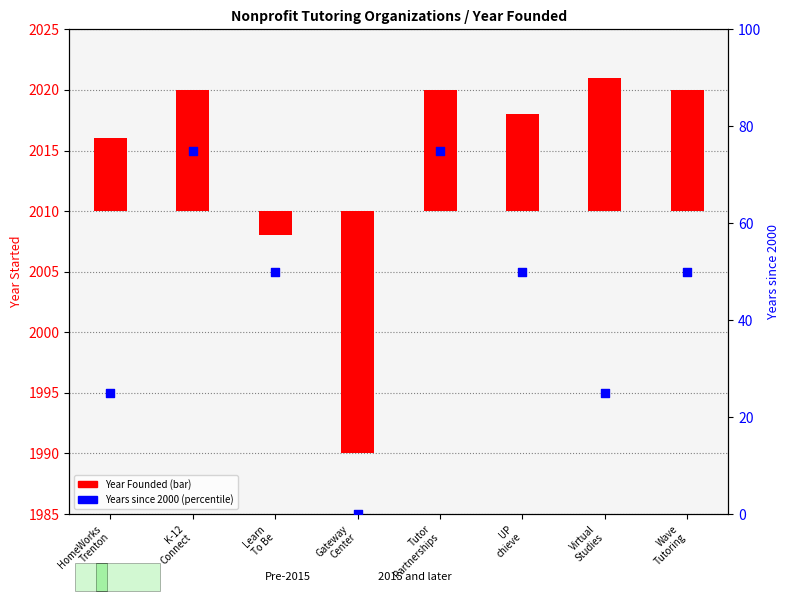

Which has a higher value, K-12
Connect or Learn
To Be?

K-12
Connect